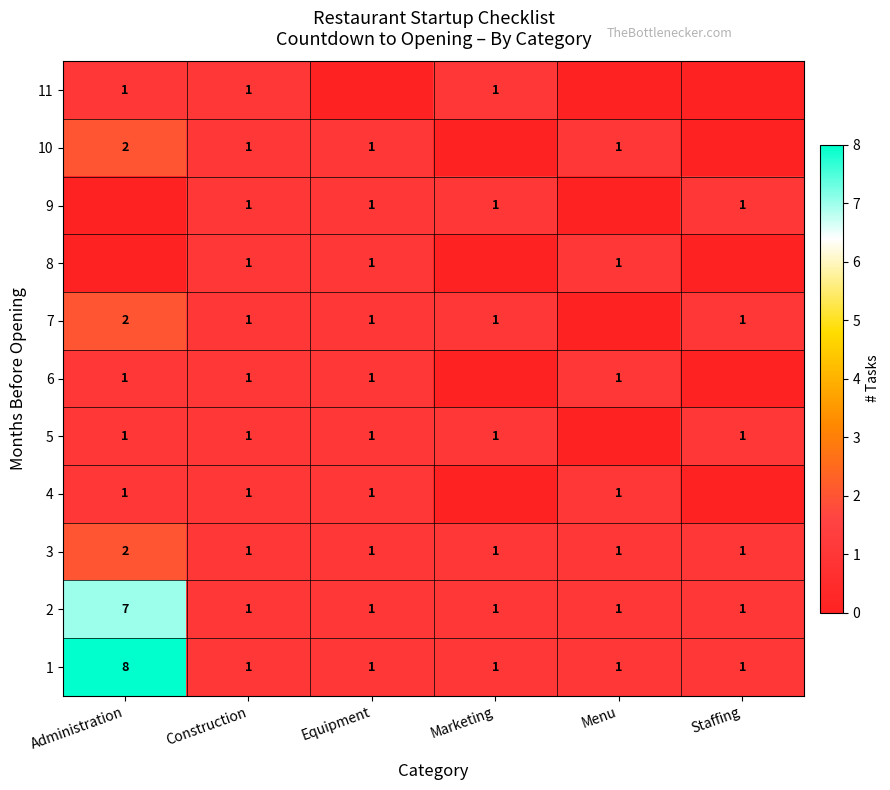

At which category does the chart reach its peak across all series?

Administration